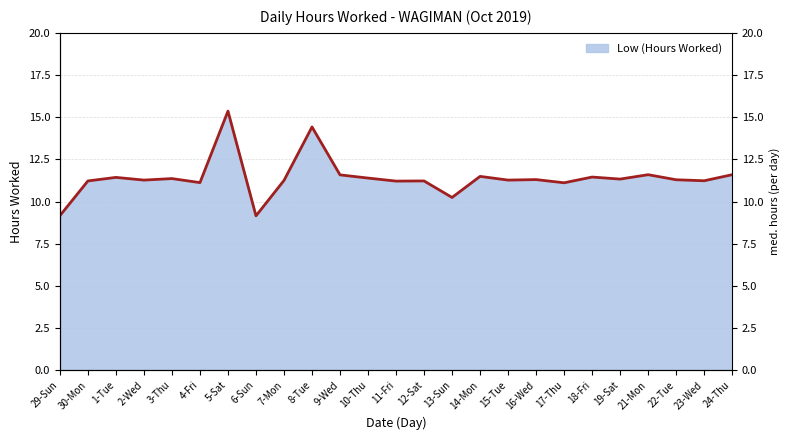

At which category does the chart reach its minimum across all series?

6-Sun